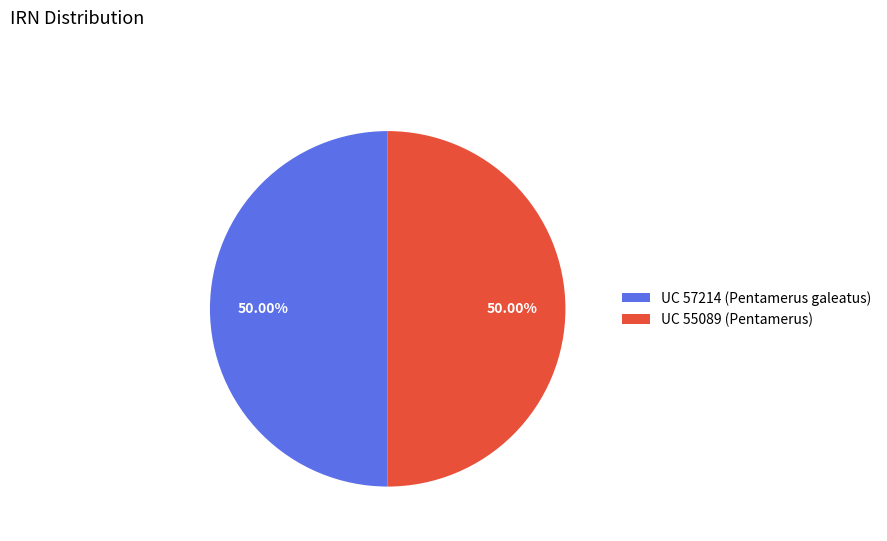

To the nearest percent, what portion does UC 57214 (Pentamerus galeatus) represent?

50%